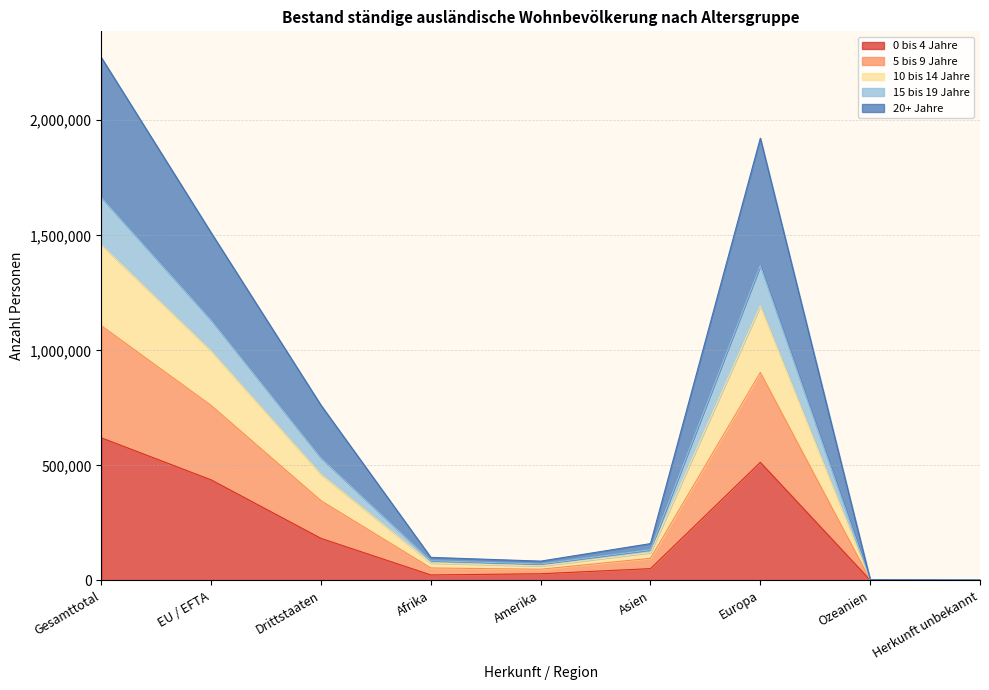

What is the label of the 7th point from the left?

Europa